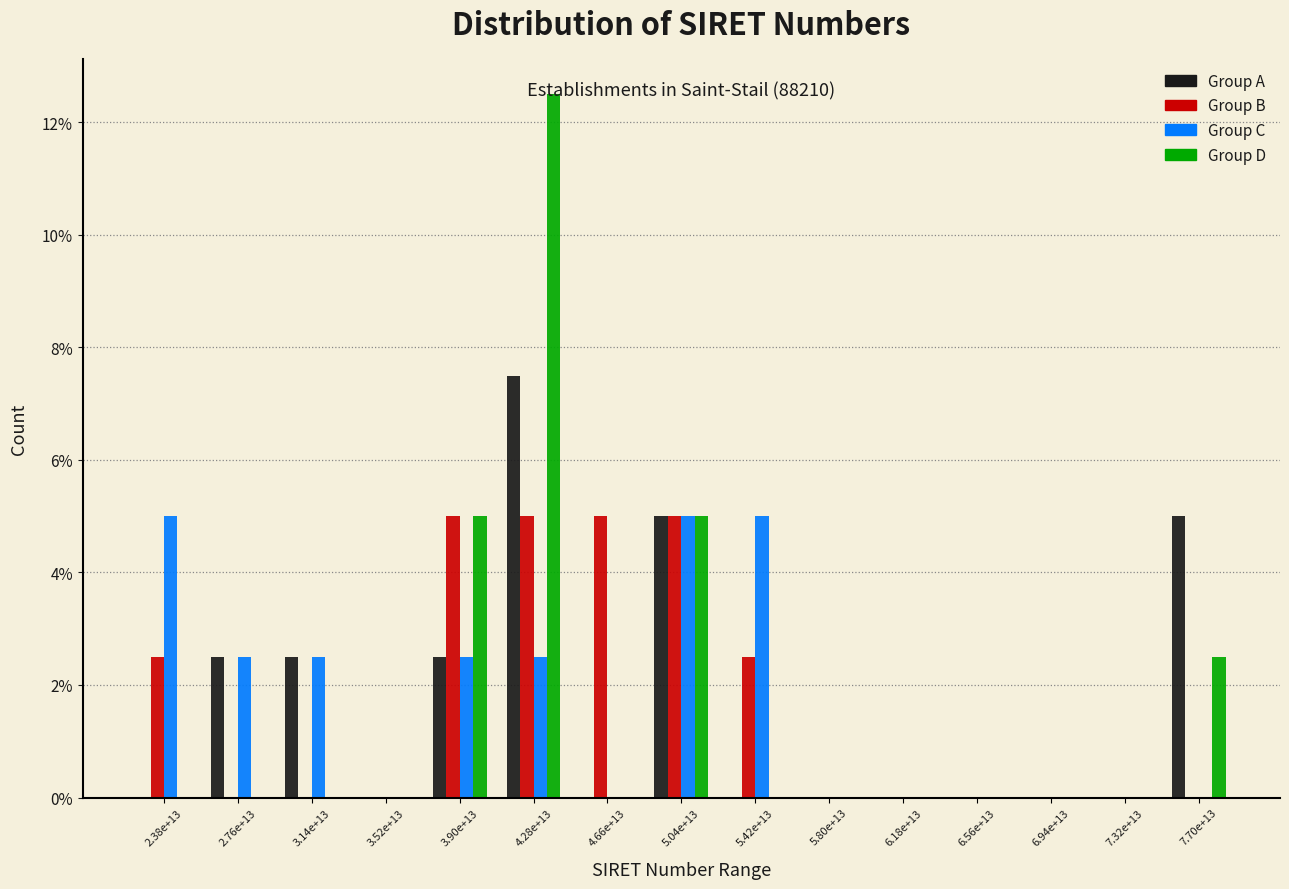

What is the sum of all Group B values?

25.0